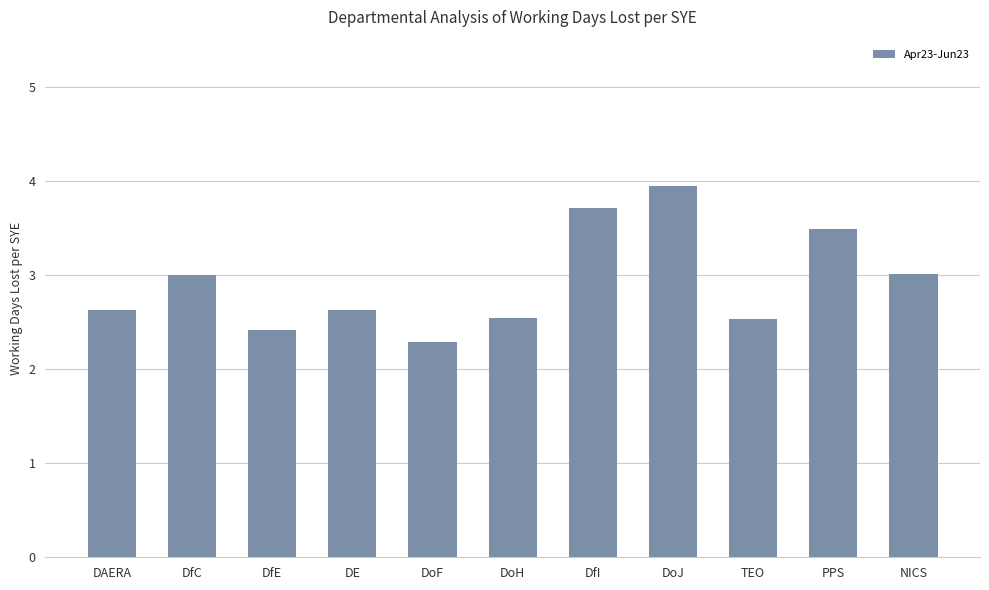

What is the maximum value shown in the chart?

3.9